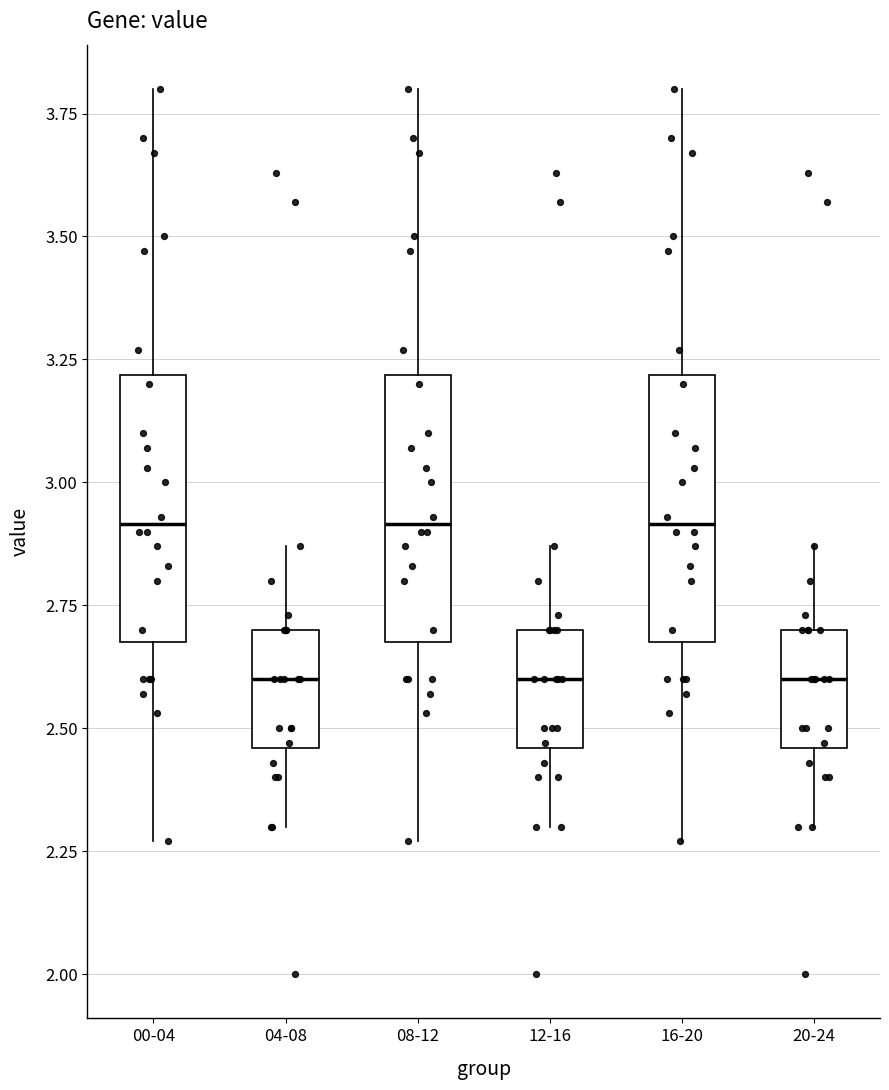

Reading left to right, read every box against the y-axis: the position of its median line, the range the box covers, and the ends of its whiskers. The values are not printed on the chart, so give them approximately, as read against the axis.

00-04: median 2.90, box 2.70 to 3.20, whiskers 2.25 to 3.80
04-08: median 2.60, box 2.45 to 2.70, whiskers 2.30 to 2.85
08-12: median 2.90, box 2.70 to 3.20, whiskers 2.25 to 3.80
12-16: median 2.60, box 2.45 to 2.70, whiskers 2.30 to 2.85
16-20: median 2.90, box 2.70 to 3.20, whiskers 2.25 to 3.80
20-24: median 2.60, box 2.45 to 2.70, whiskers 2.30 to 2.85